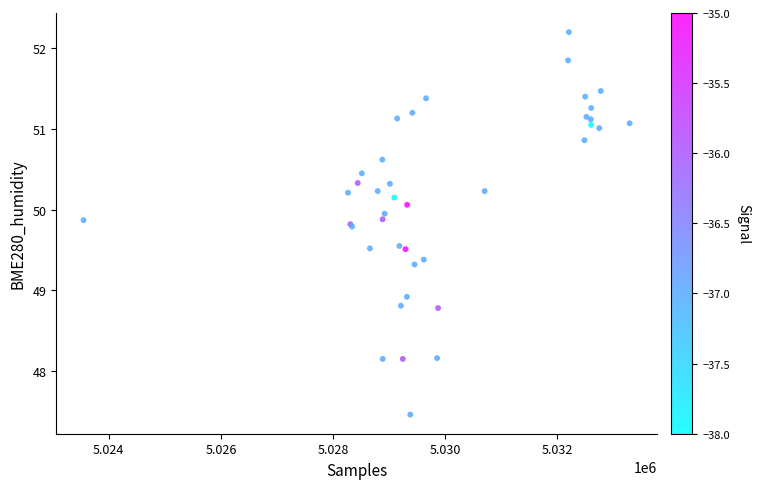

What Y value in the scatter plot is closest to 49?

48.9